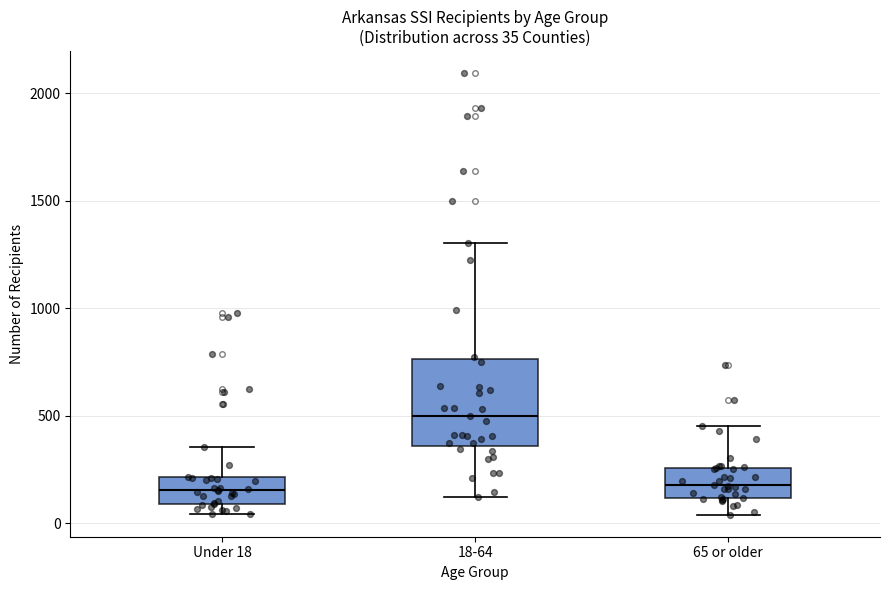

Comparing the boxes themselves (not the whiskers), which one is the tallest?

18-64